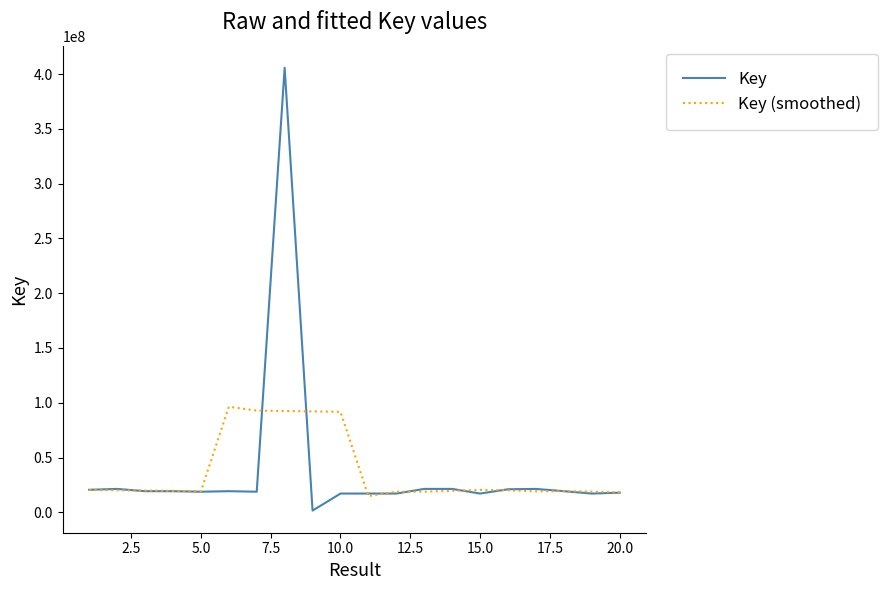

What is the difference between the second highest and minimum values in the Key series?

19798726.0